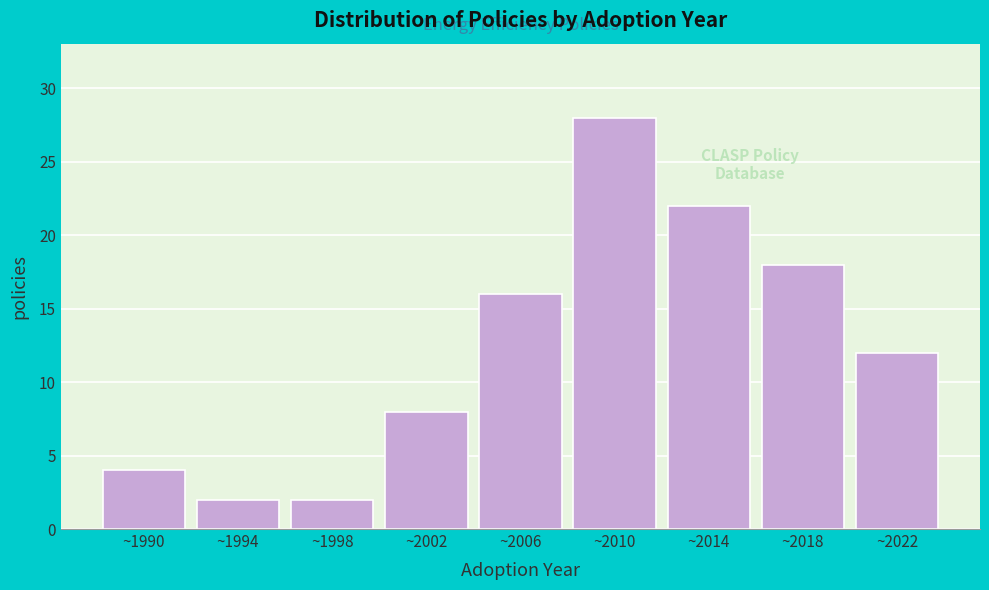

Reading right to left, what are all the values shown in this chart?

~2022=12	~2018=18	~2014=22	~2010=28	~2006=16	~2002=8	~1998=2	~1994=2	~1990=4